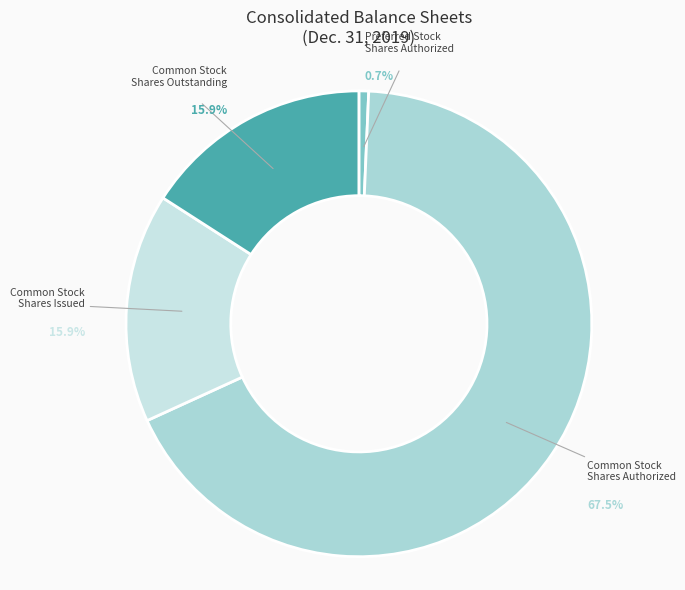

To the nearest percent, what is the average slice percentage?

25%